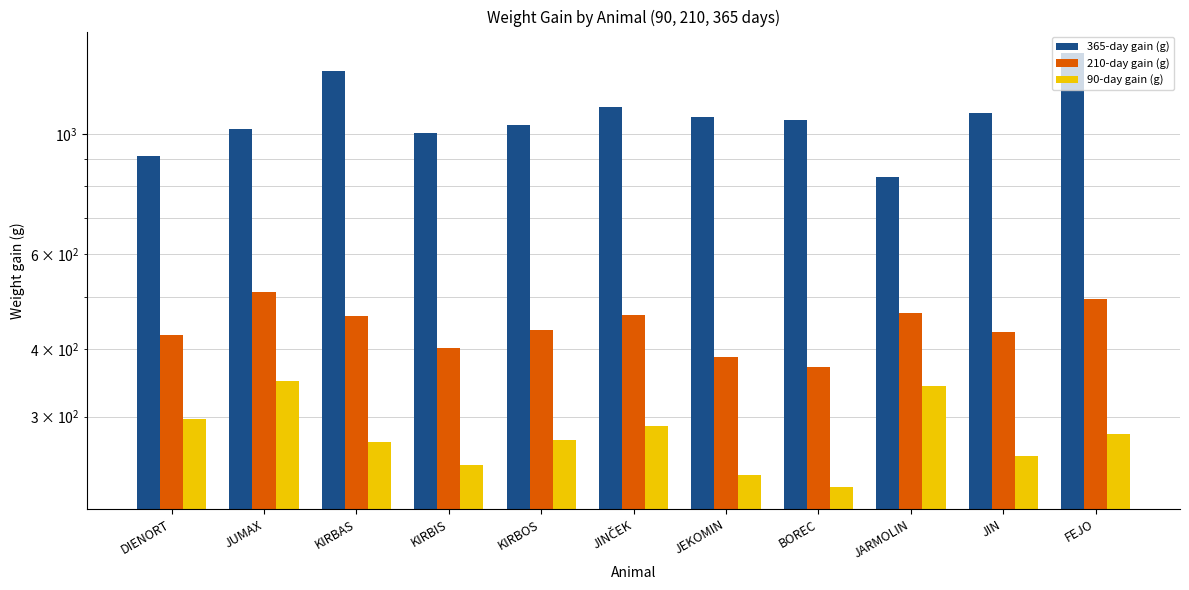

The 90-day gain (g) series shows 433 at JIN. True or false?

False